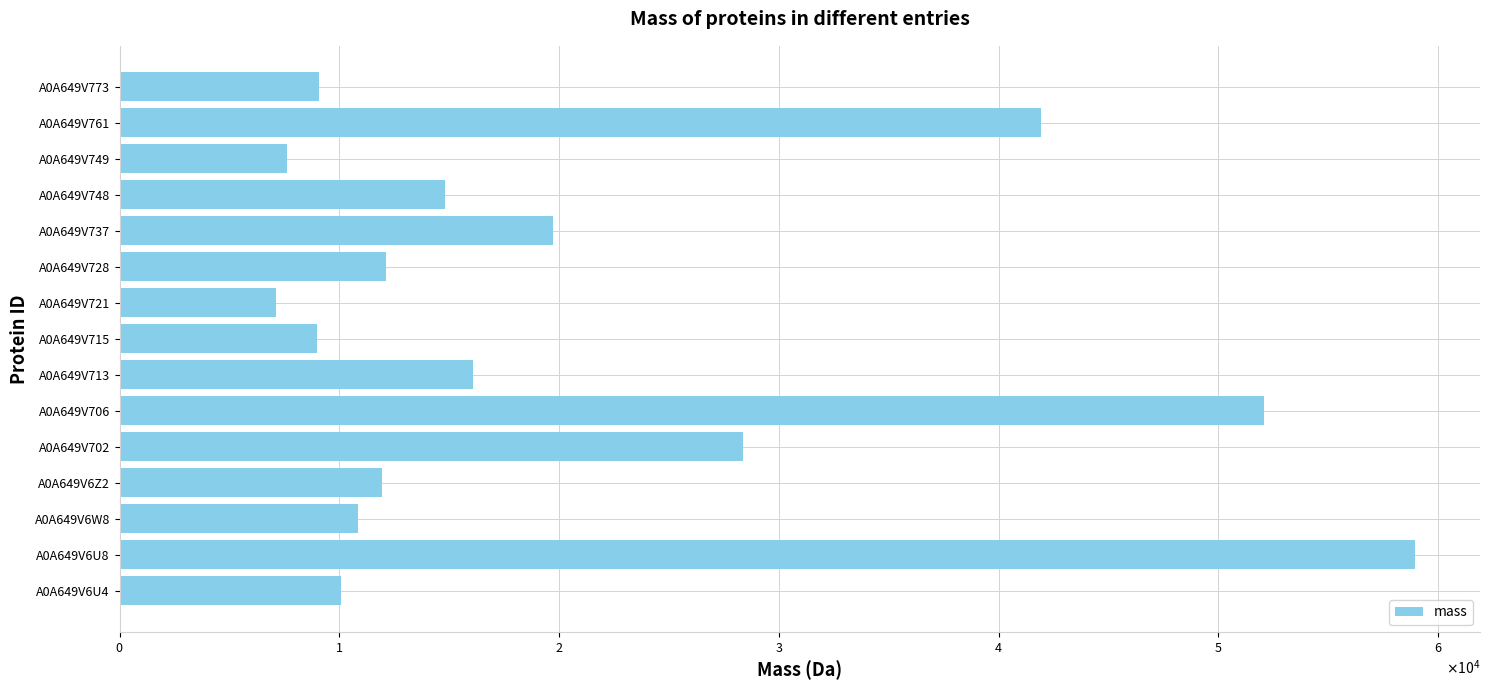

Are the bars horizontal?

Yes